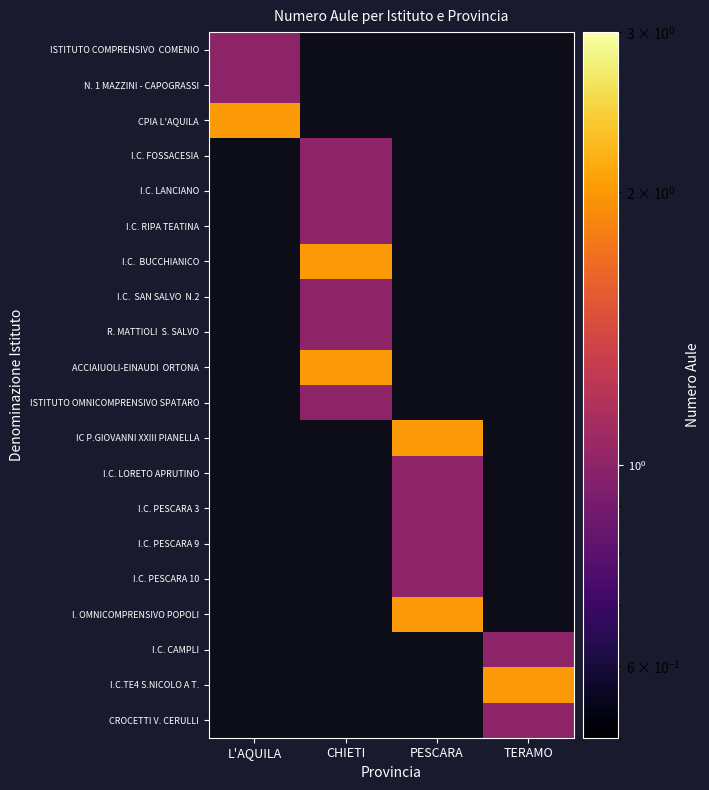

The value of ACCIAIUOLI-EINAUDI ORTONA at CHIETI is 2.0. True or false?

True